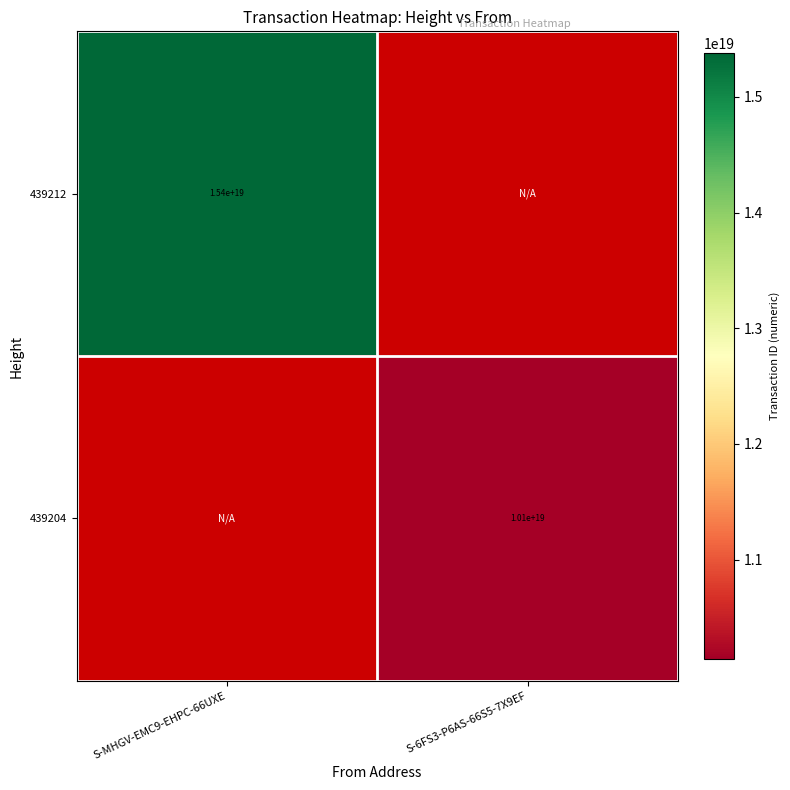

Is the value of 439212 at S-MHGV-EMC9-EHPC-66UXE greater than the value of 439204 at S-6FS3-P6AS-66S5-7X9EF?

Yes